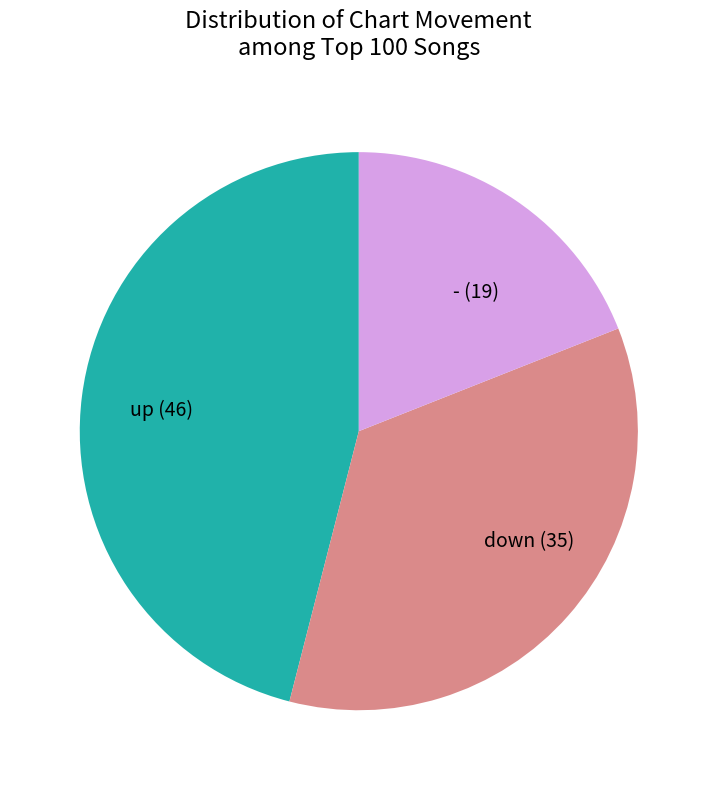

Does any single category account for the majority?

No